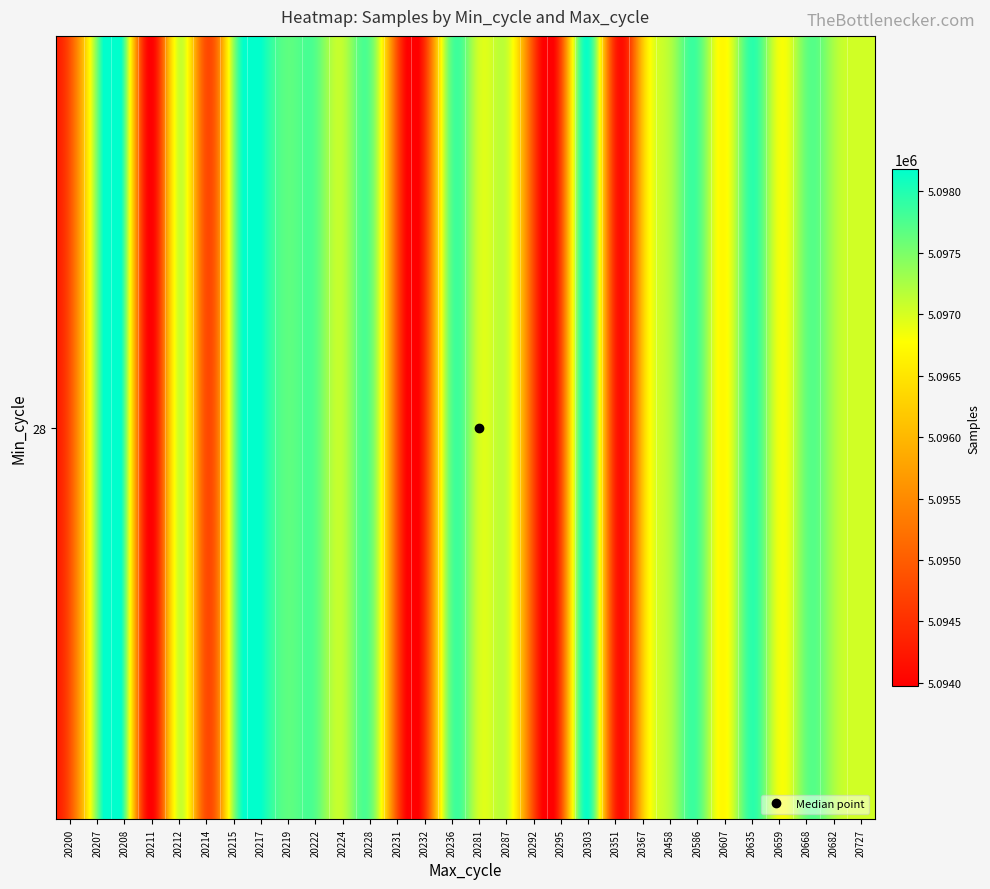

Approximately how many times larger is the value at 20212 compared to 20303?

1.0